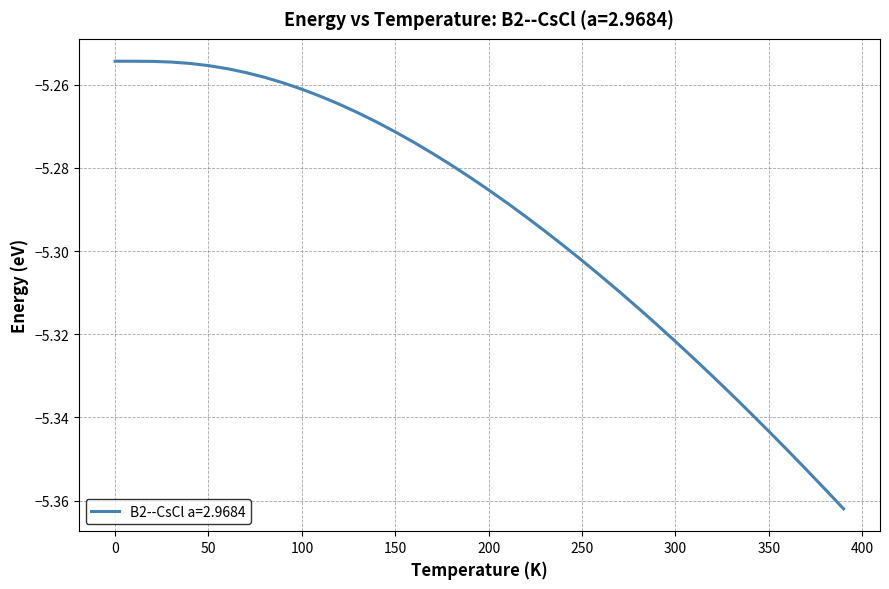

The value at 0 is -2.7. True or false?

False